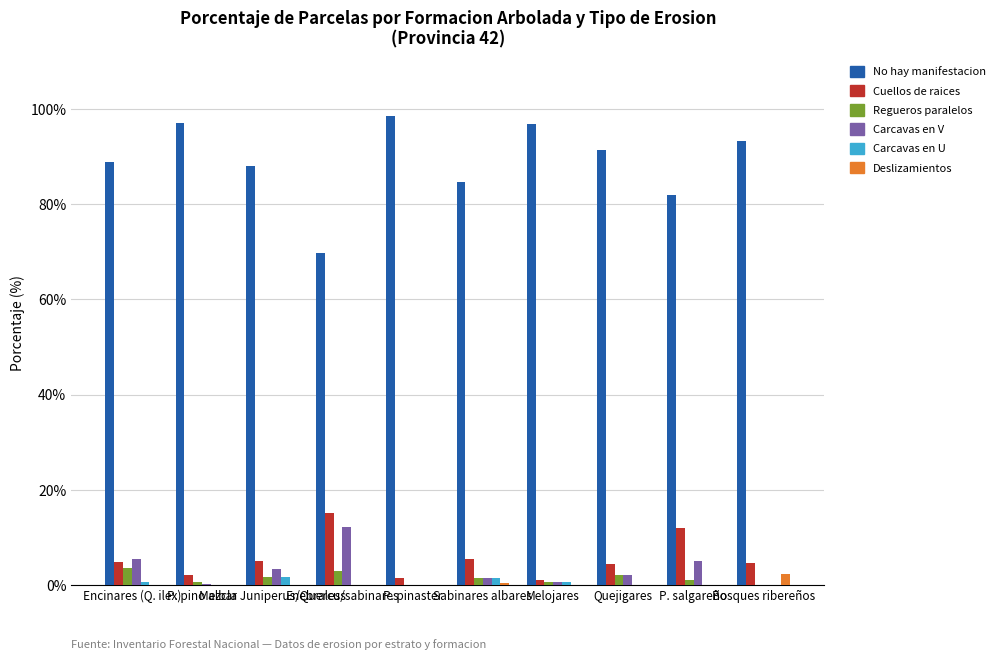

What is the sum of all Deslizamientos values?

2.8